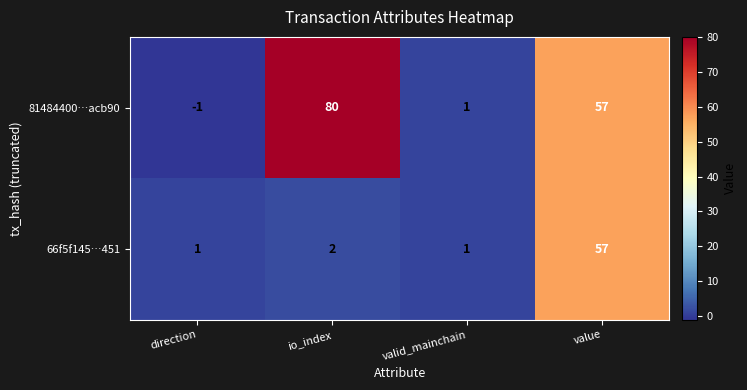

What is the total value across all series at io_index?

82